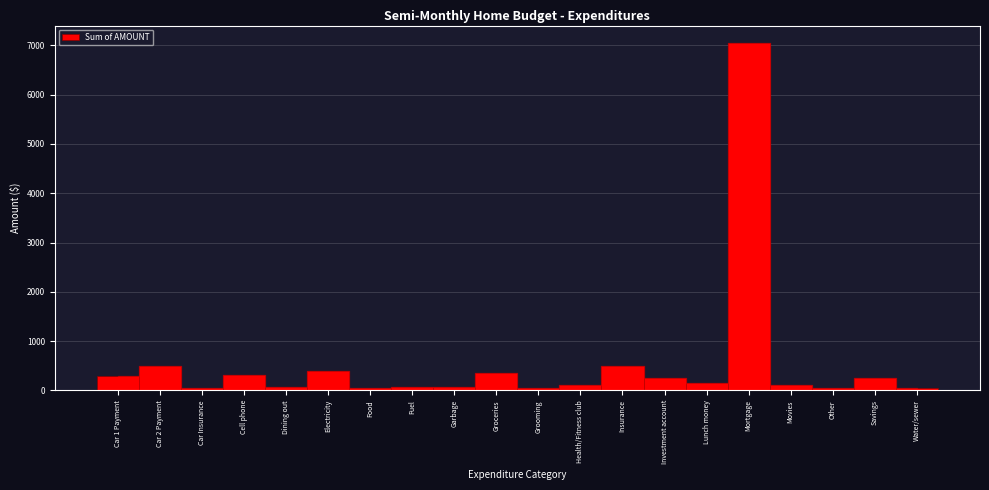

Is it true that the value at Mortgage is 7050?

True